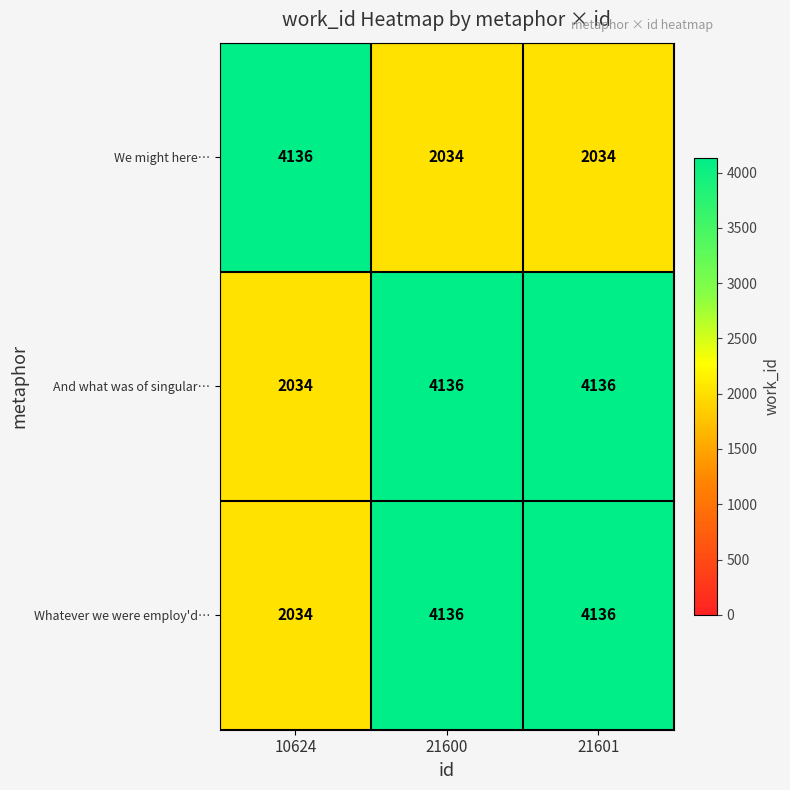

What is the spread (max minus min) of values at 21601?

2102